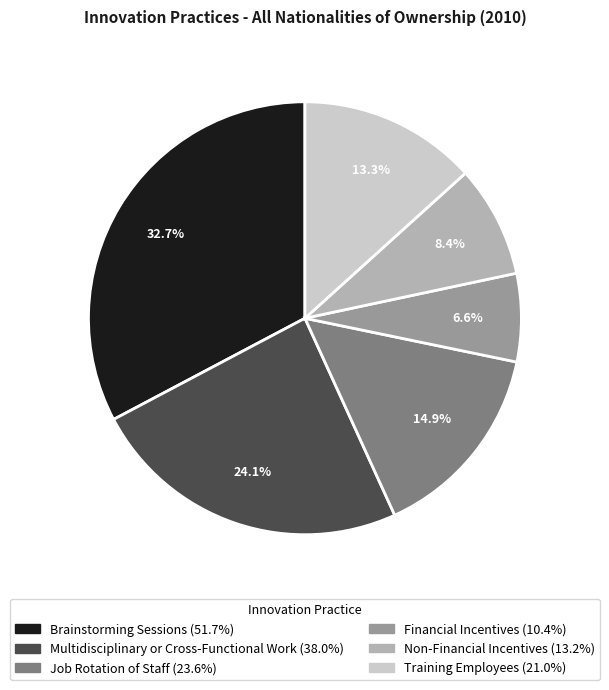

Do Brainstorming Sessions and Training Employees together represent more than half of the pie?

No